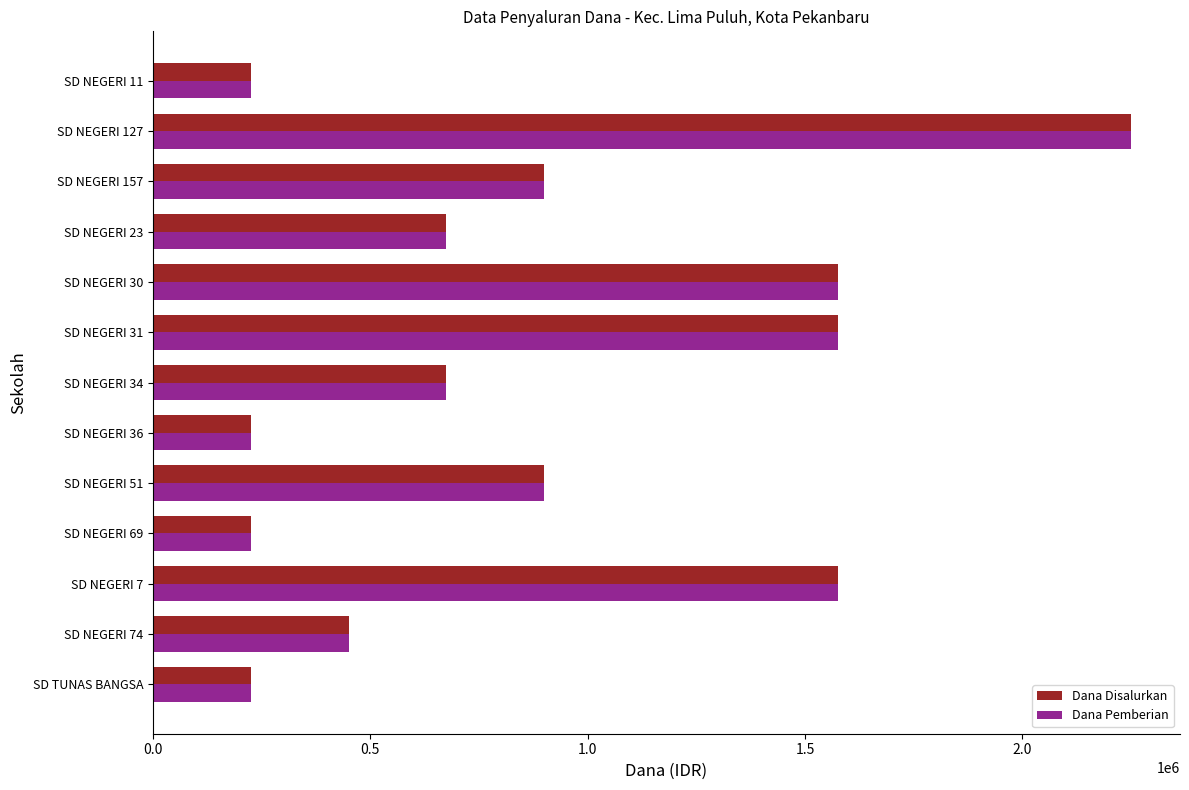

What is the sum of all Dana Pemberian values?

11475000